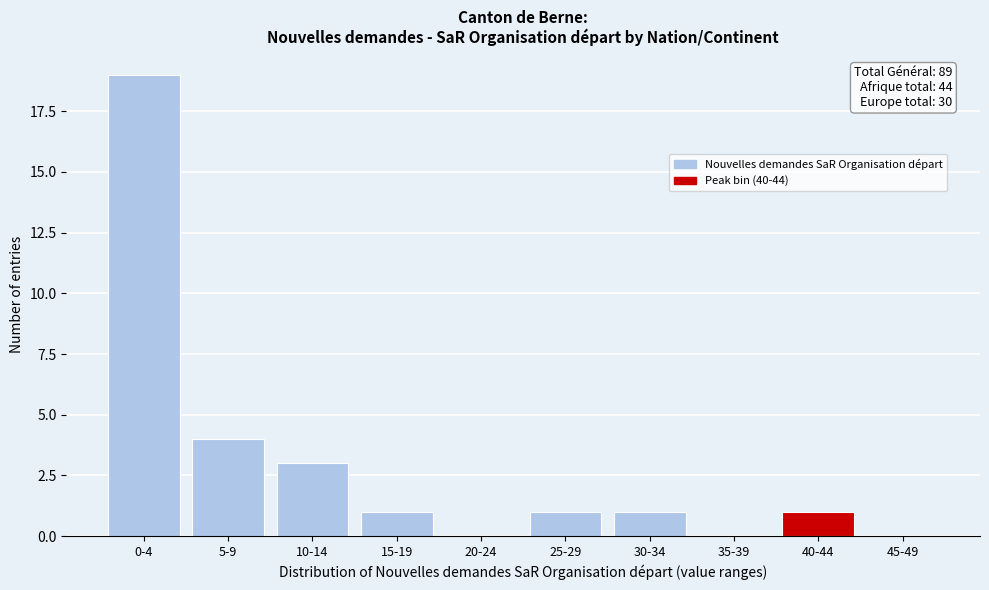

Reading right to left, extract all data points from this chart.

45-49=0	40-44=1	35-39=0	30-34=1	25-29=1	20-24=0	15-19=1	10-14=3	5-9=4	0-4=19